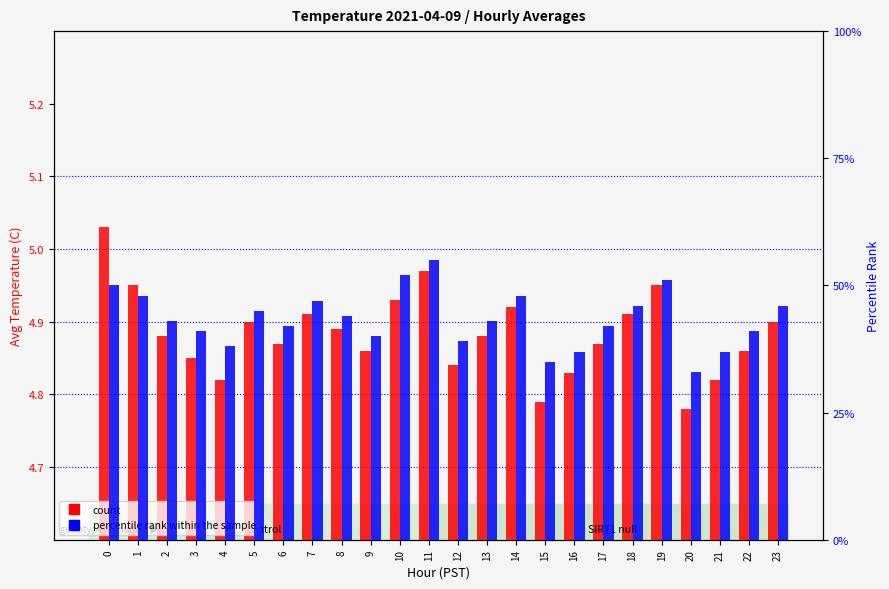

List the labels in order of percentile rank within the sample value, smallest first.

20, 15, 16, 21, 4, 12, 9, 3, 22, 6, 17, 2, 13, 8, 5, 18, 23, 7, 1, 14, 0, 19, 10, 11